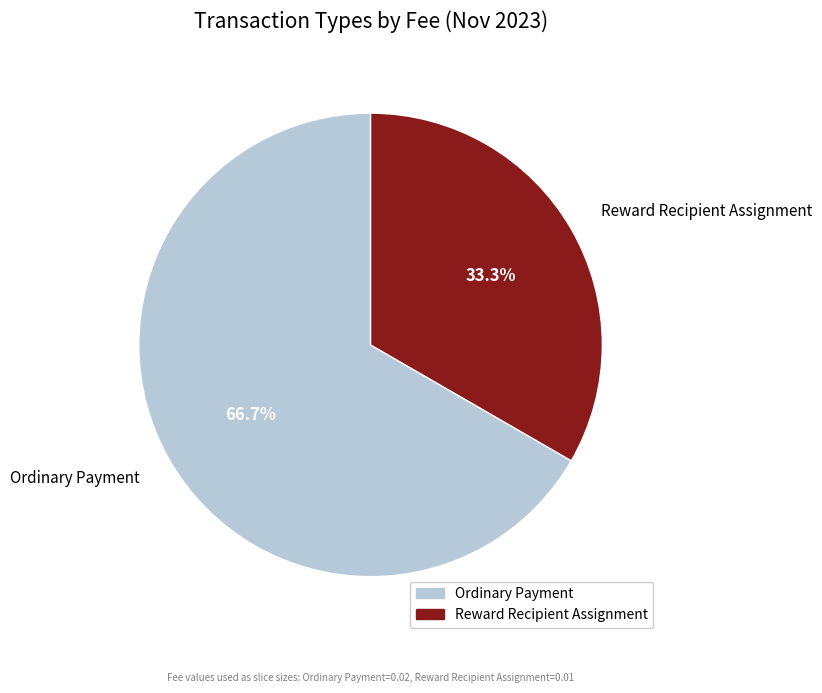

Which category has the biggest portion of the pie?

Ordinary Payment